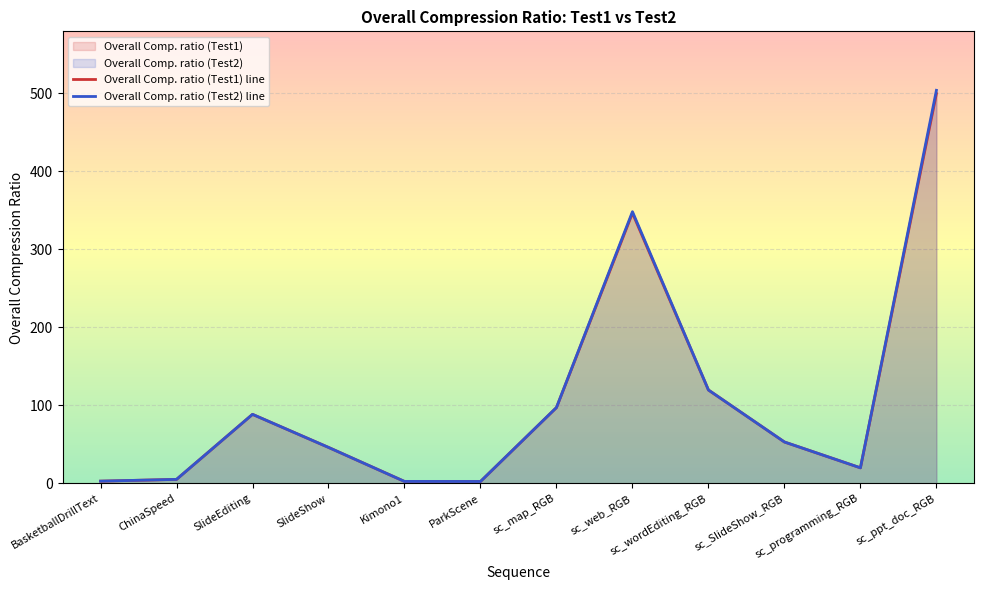

Which series changed the most between SlideEditing and sc_SlideShow_RGB?

Overall Comp. ratio (Test2) line